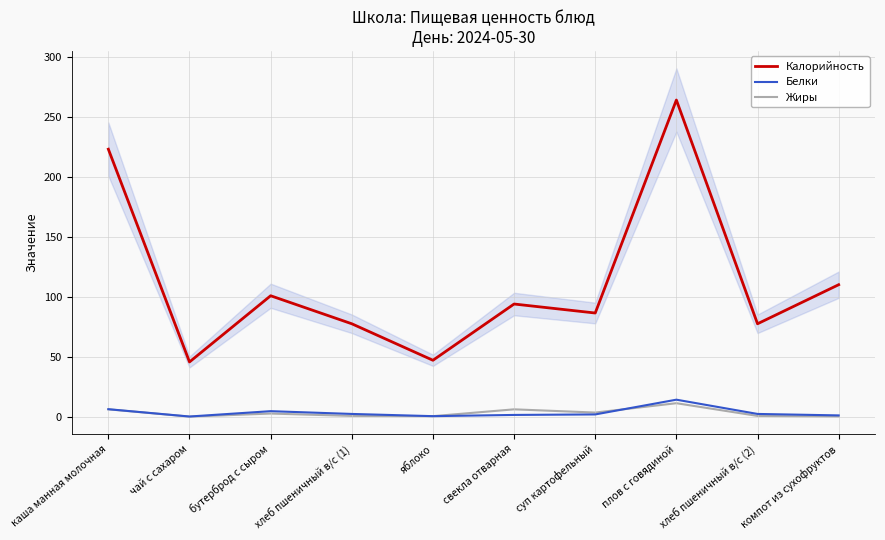

What is the maximum value for Жиры?

11.2